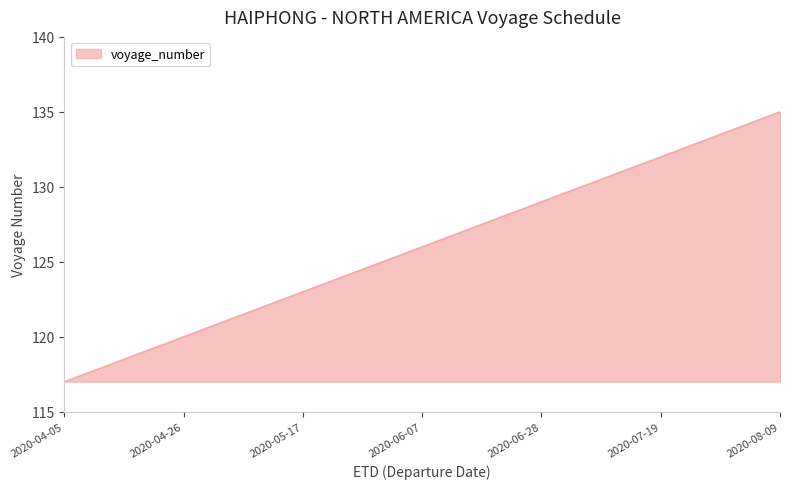

What is the minimum value shown in the chart?

117